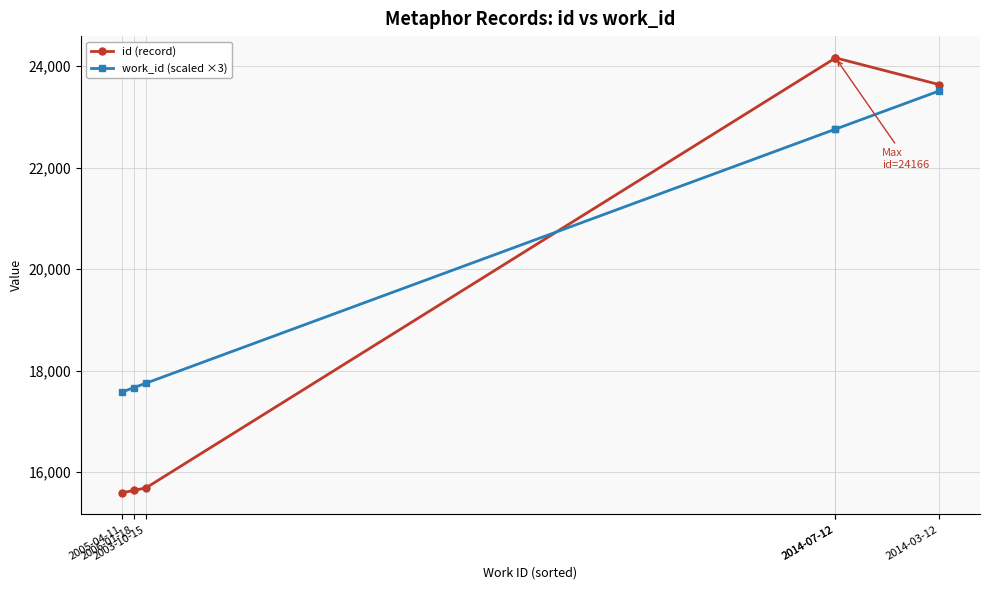

Read the id (record) value at 2006-01-18, to the nearest 50.

15650